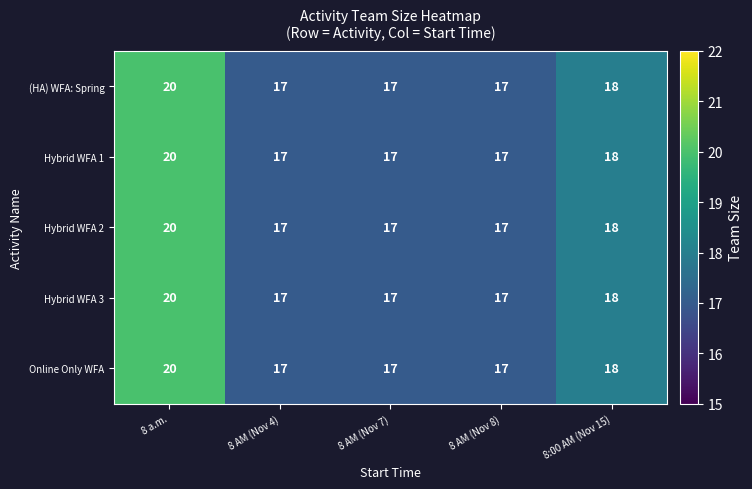

Where is Hybrid WFA 1 nearest to the value 18?

8:00 AM (Nov 15)